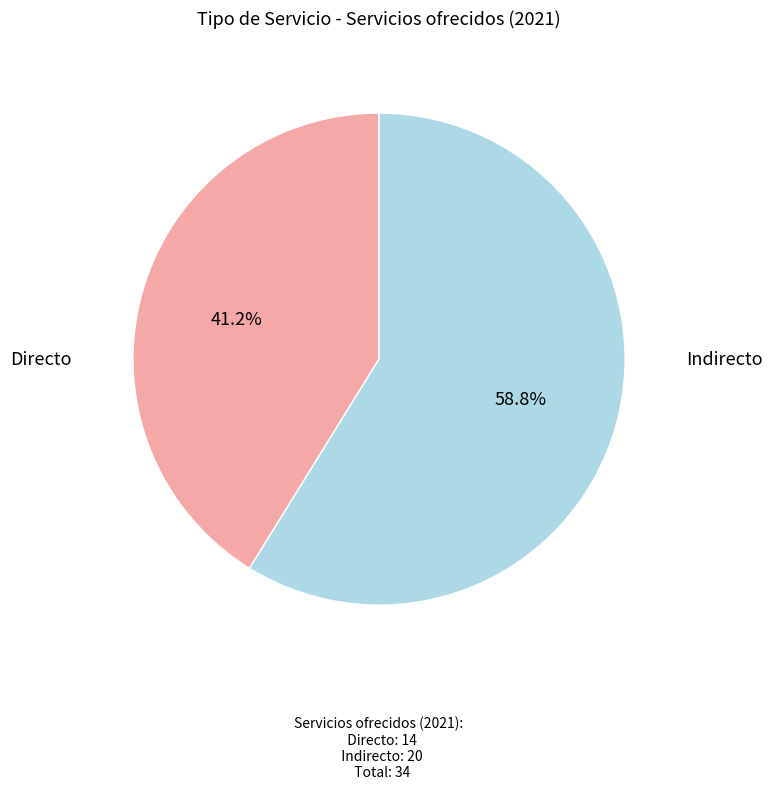

Does any single category account for the majority?

Yes